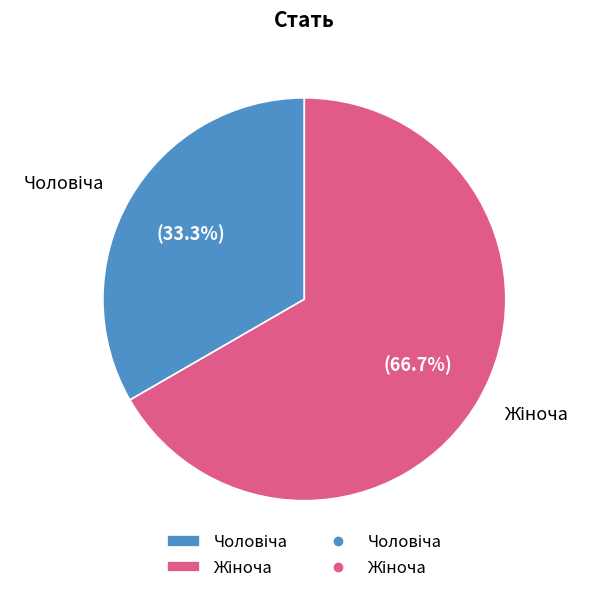

Is there any slice that represents more than half of the pie?

Yes